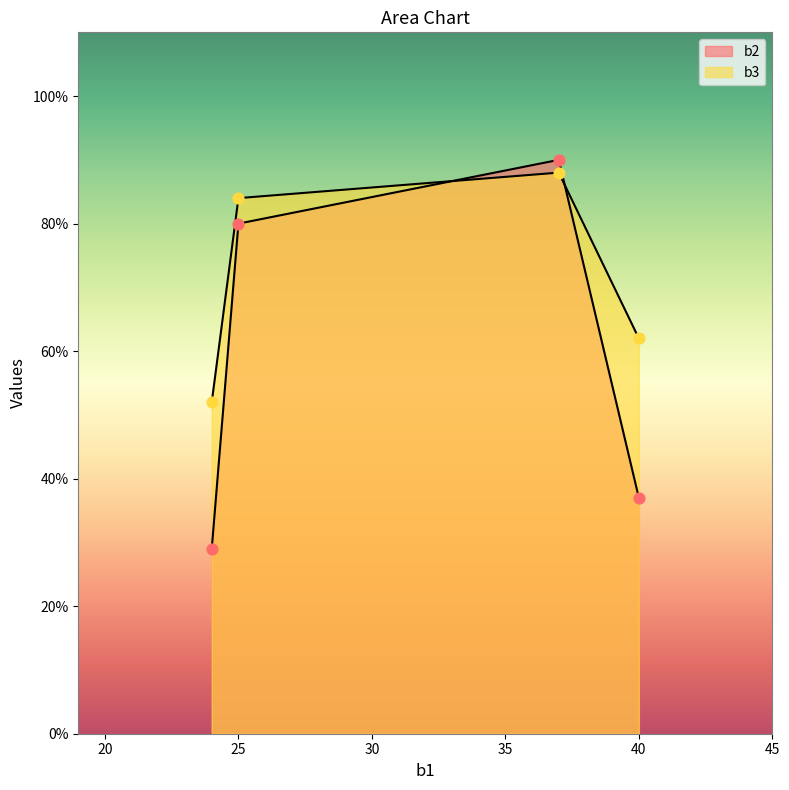

Which series contains the highest Y value?

b2